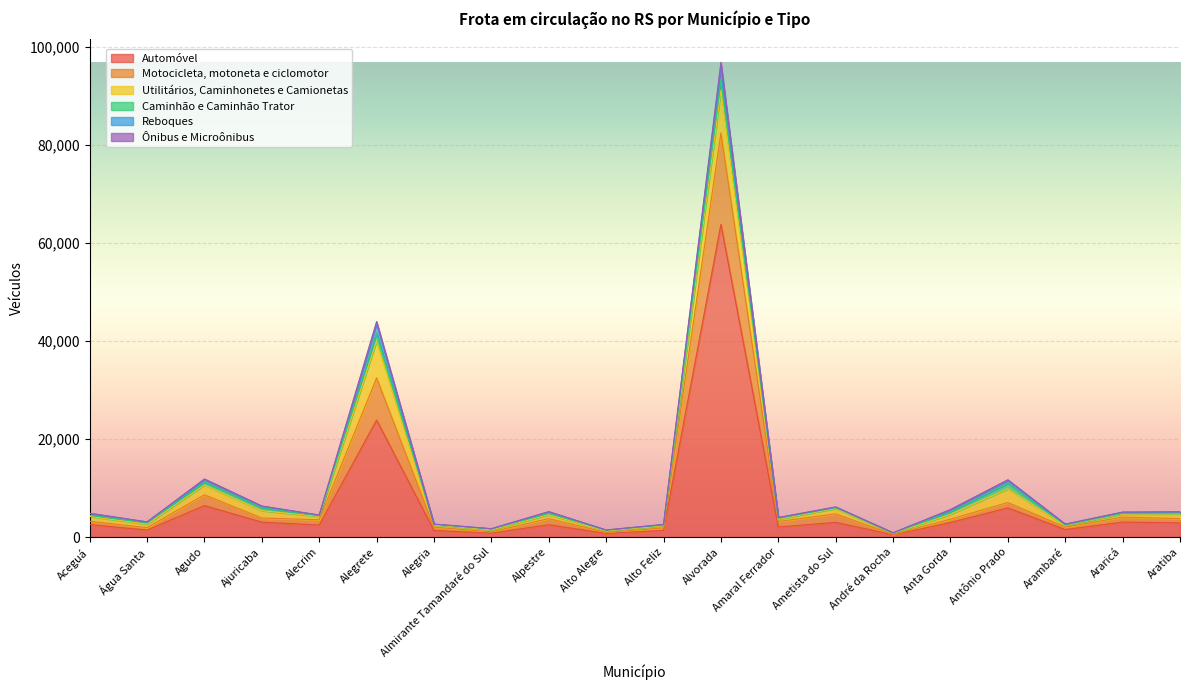

True or false: Automóvel and Motocicleta, motoneta e ciclomotor intersect in this chart.

False